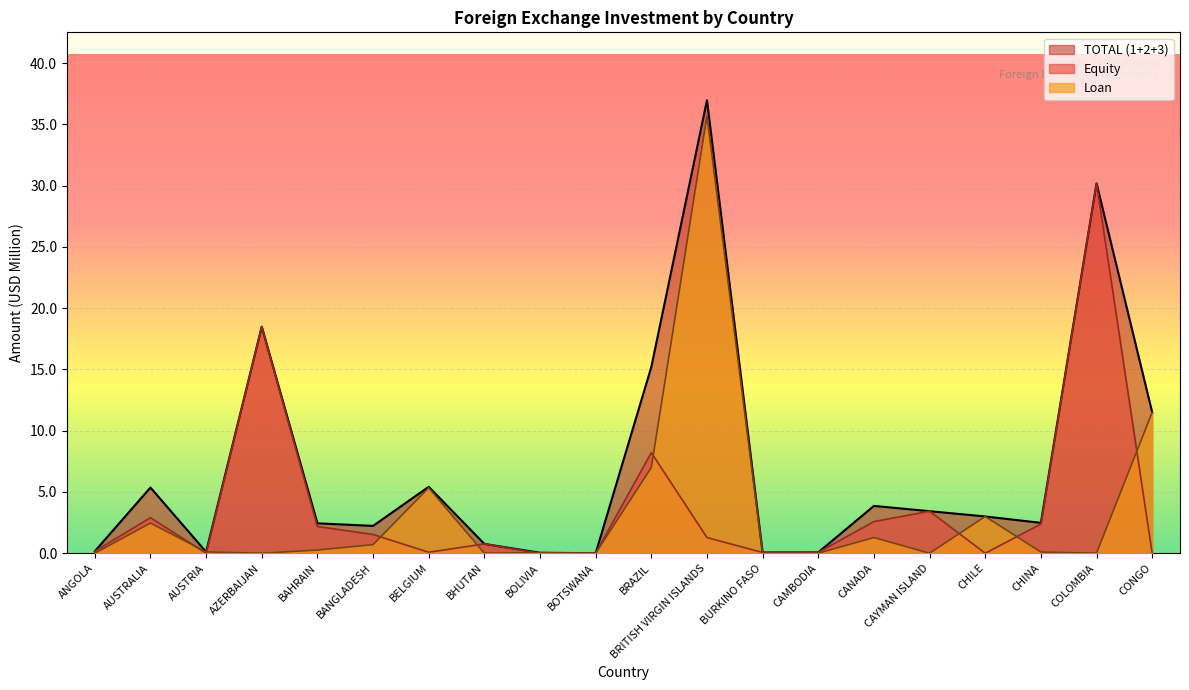

What is the total value across all series at BELGIUM?

10.8